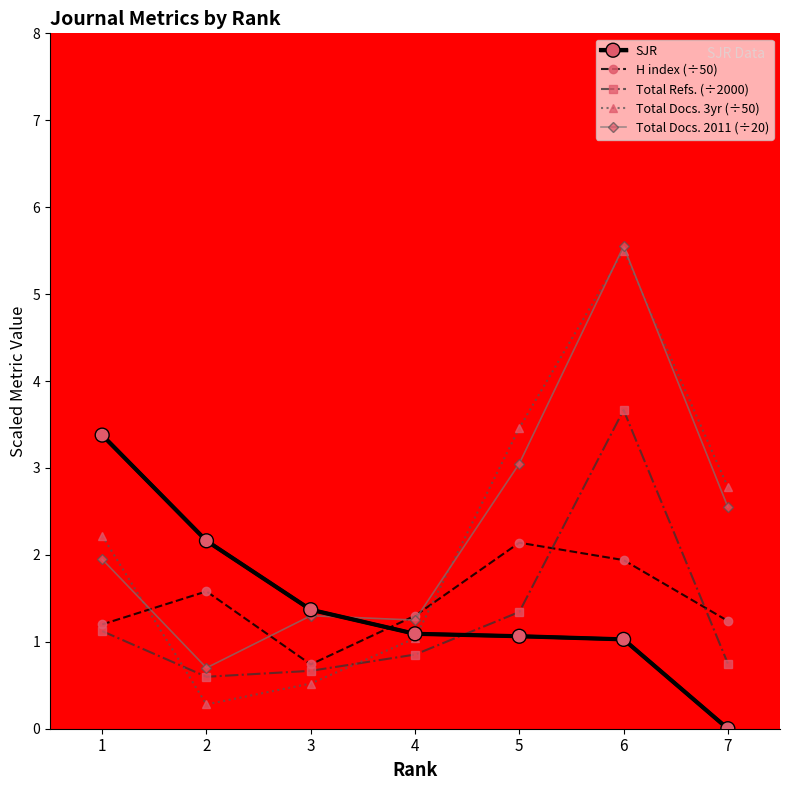

True or false: Total Docs. 2011 (÷20) has a value of 5.5 at 6.

True